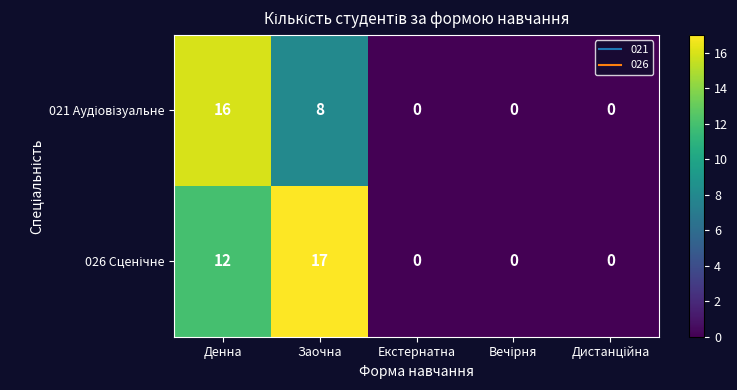

What is the greatest value displayed?

17